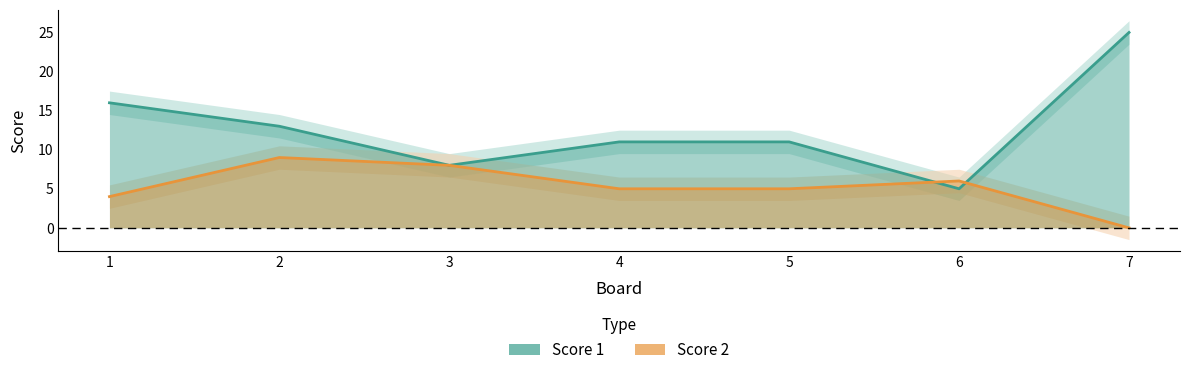

Is this an area chart (filled region under the line)?

No